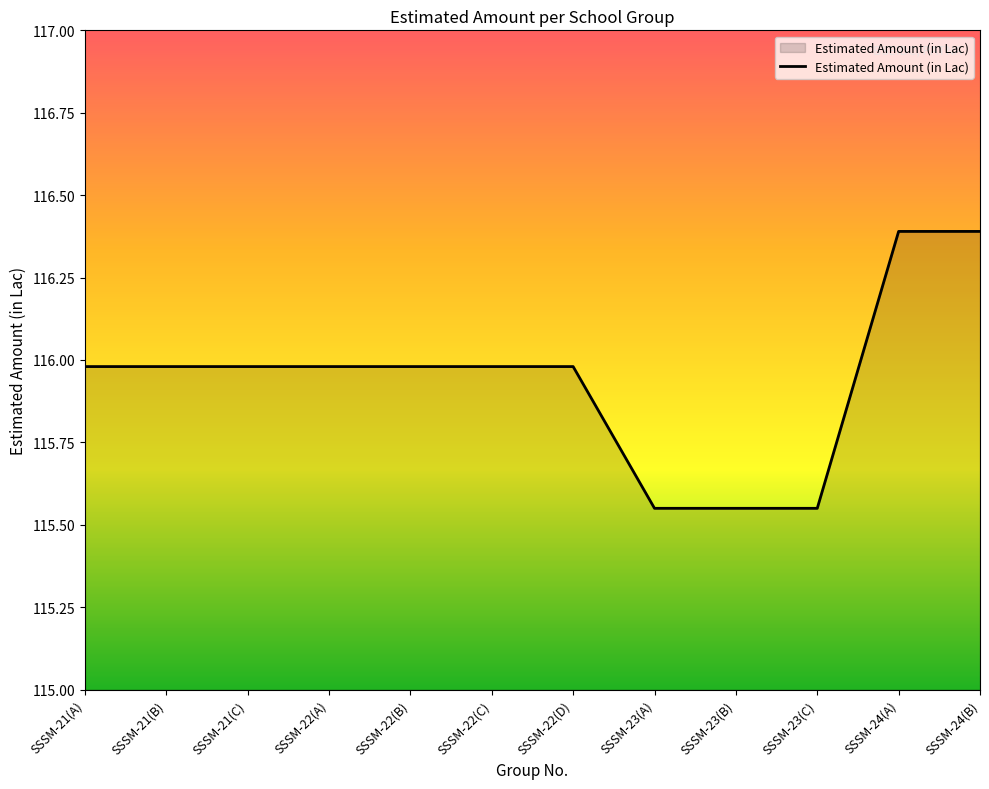

The chart shows a value of 66.2 at SSSM-24(A). True or false?

False